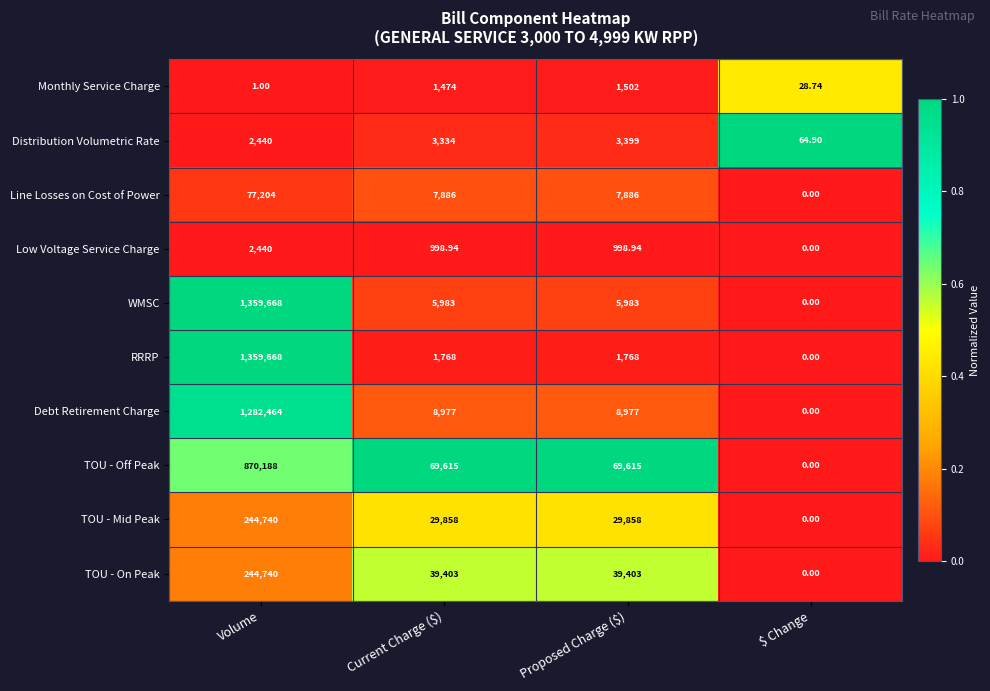

Which category has the highest value in the Distribution Volumetric Rate series?

Proposed Charge ($)